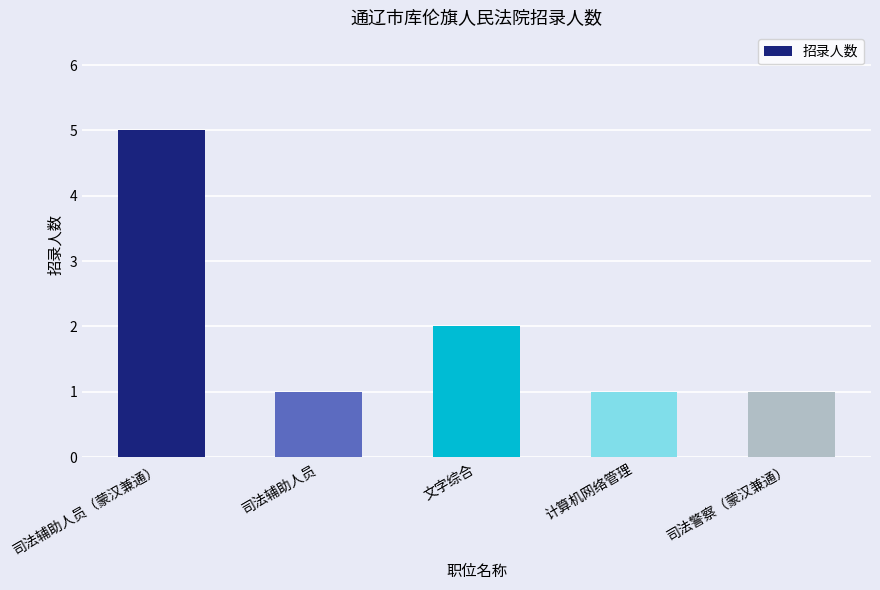

The chart shows a value of 2 at 文字综合. True or false?

True